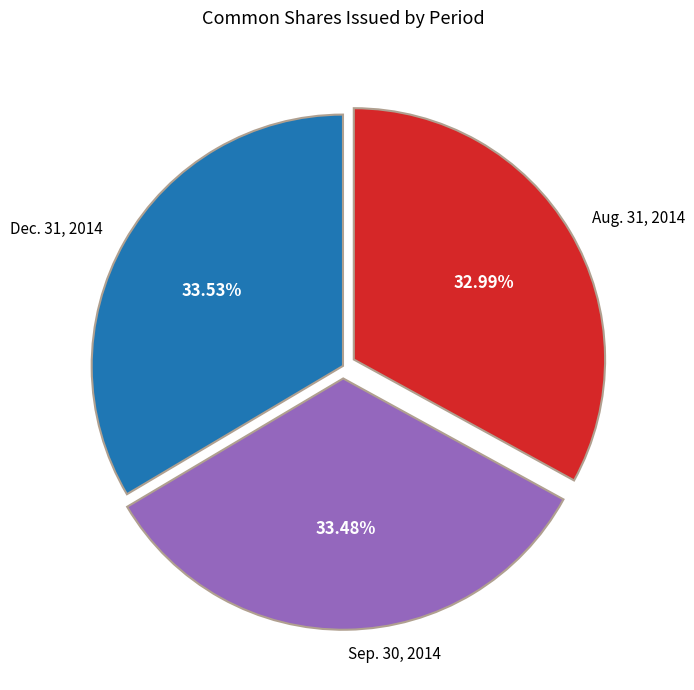

Is there any slice that represents more than half of the pie?

No